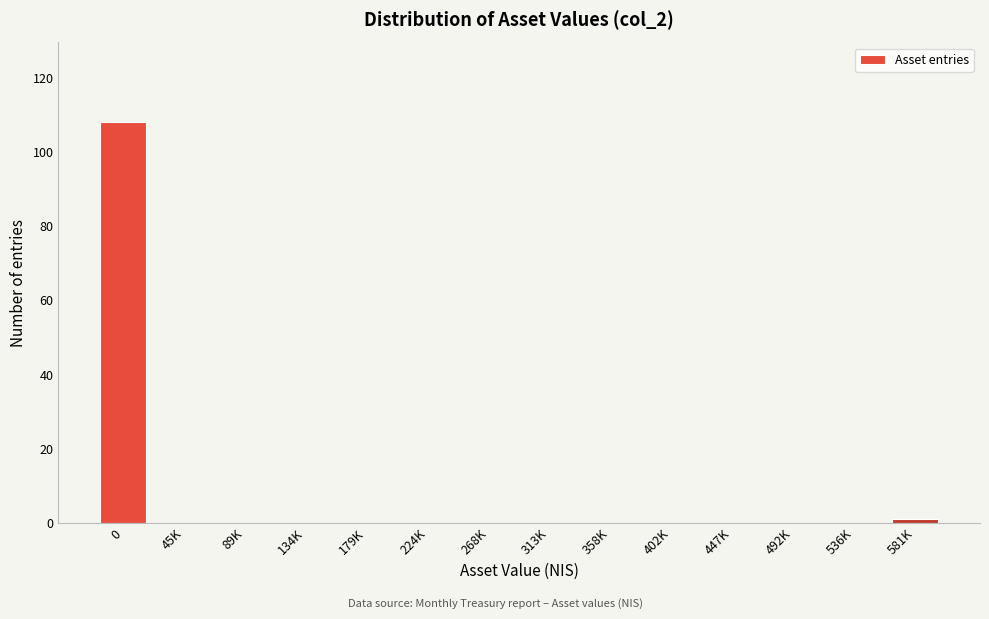

Reading left to right, extract all data points from this chart.

0=108	45K=0	89K=0	134K=0	179K=0	224K=0	268K=0	313K=0	358K=0	402K=0	447K=0	492K=0	536K=0	581K=1